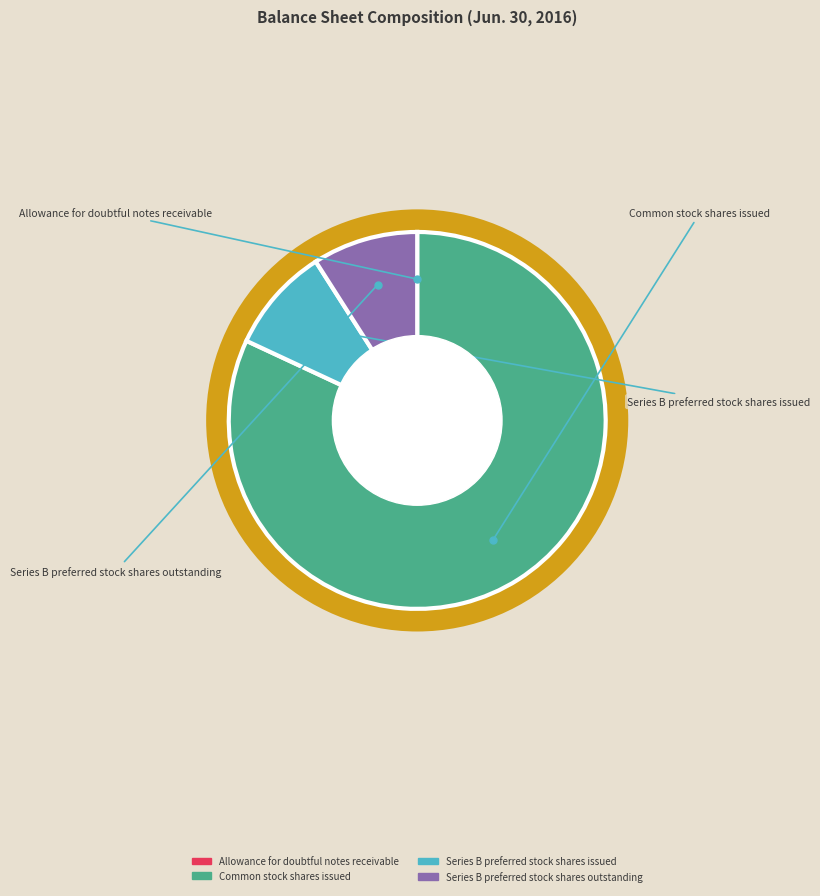

Count the number of slices in the pie.

4